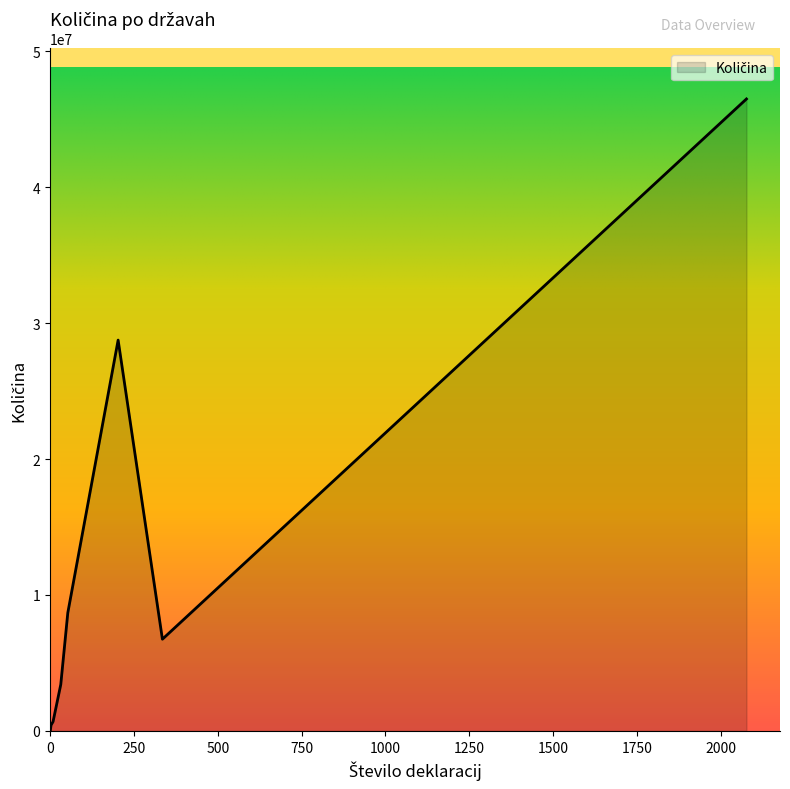

What is the smallest value displayed?

43200